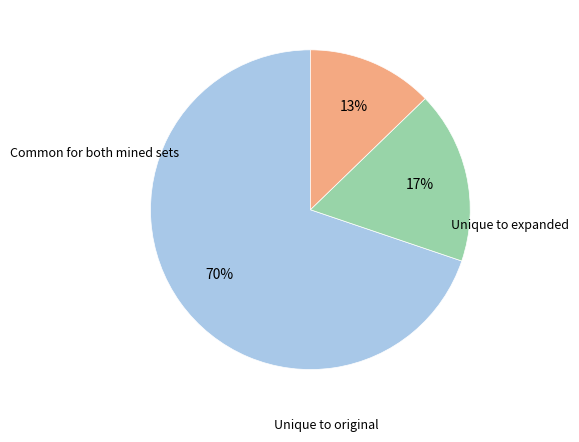

How many segments does this pie chart have?

3